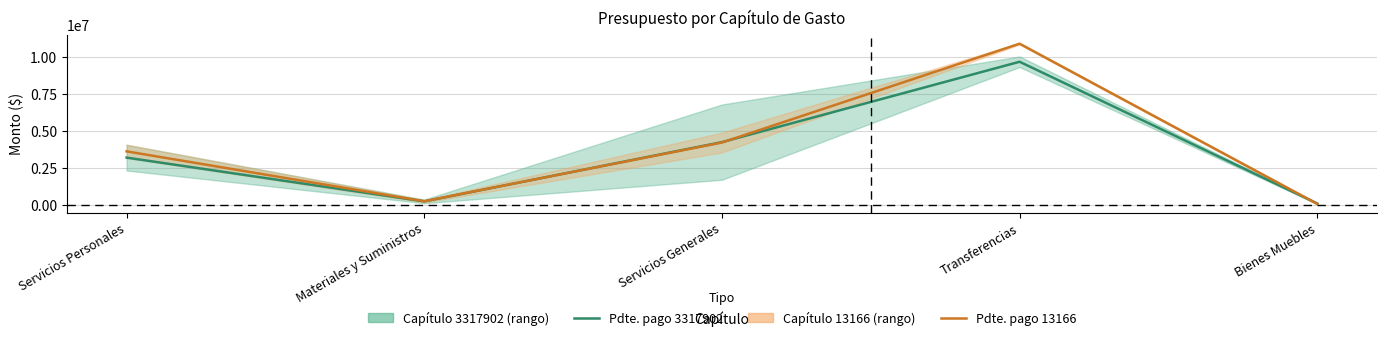

Reading left to right, transcribe all the data shown in this chart.

Presupuesto pendiente de pago (3317902): Servicios Personales=3179047.2	Materiales y Suministros=222618.3	Servicios Generales=4225438.6	Transferencias=9656152.1	Bienes Muebles=78263.8
Presupuesto pendiente de pago (13166): Servicios Personales=3602012.3	Materiales y Suministros=232294.1	Servicios Generales=4199546.5	Transferencias=10875417.6	Bienes Muebles=53266.3